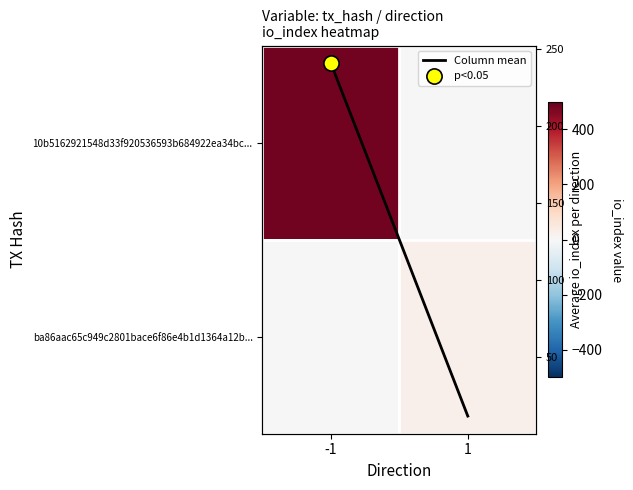

How many categories are shown in the chart?

2